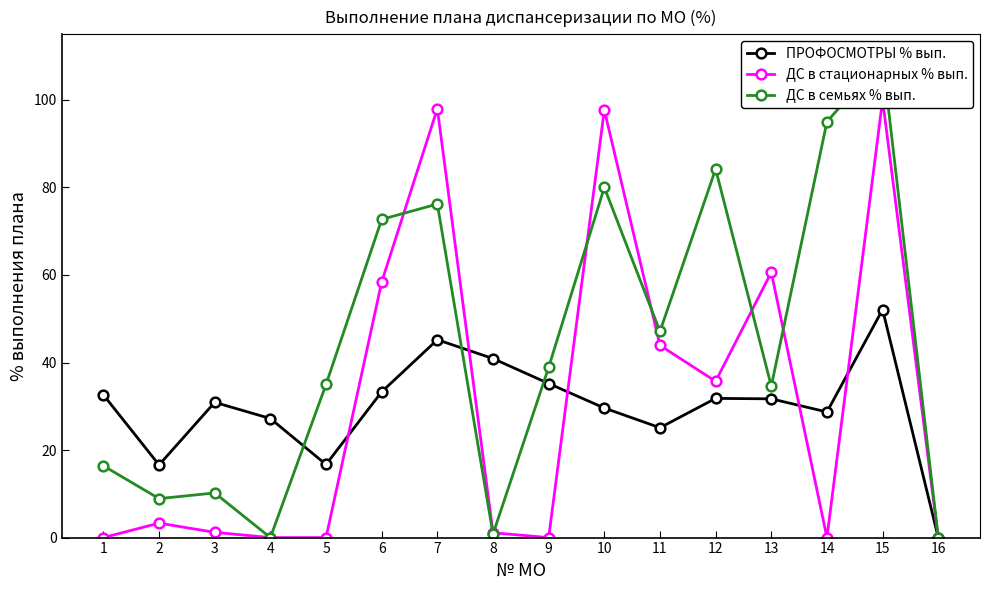

What is the difference between the ДС в стационарных % вып. values at 3 and 1?

1.2